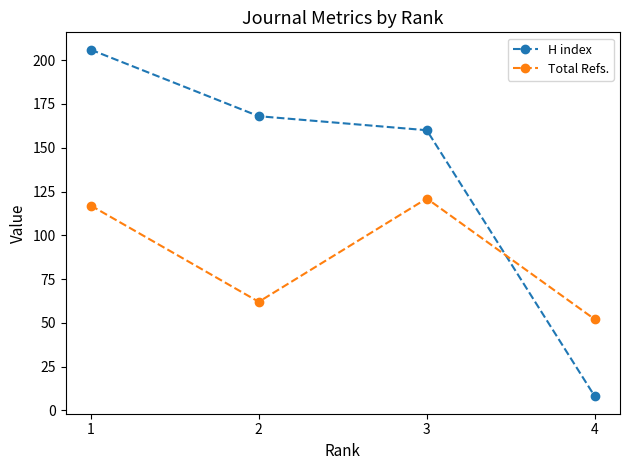

Reading left to right, extract all data points from this chart.

H index: 206	168	160	8
Total Refs.: 117	62	121	52